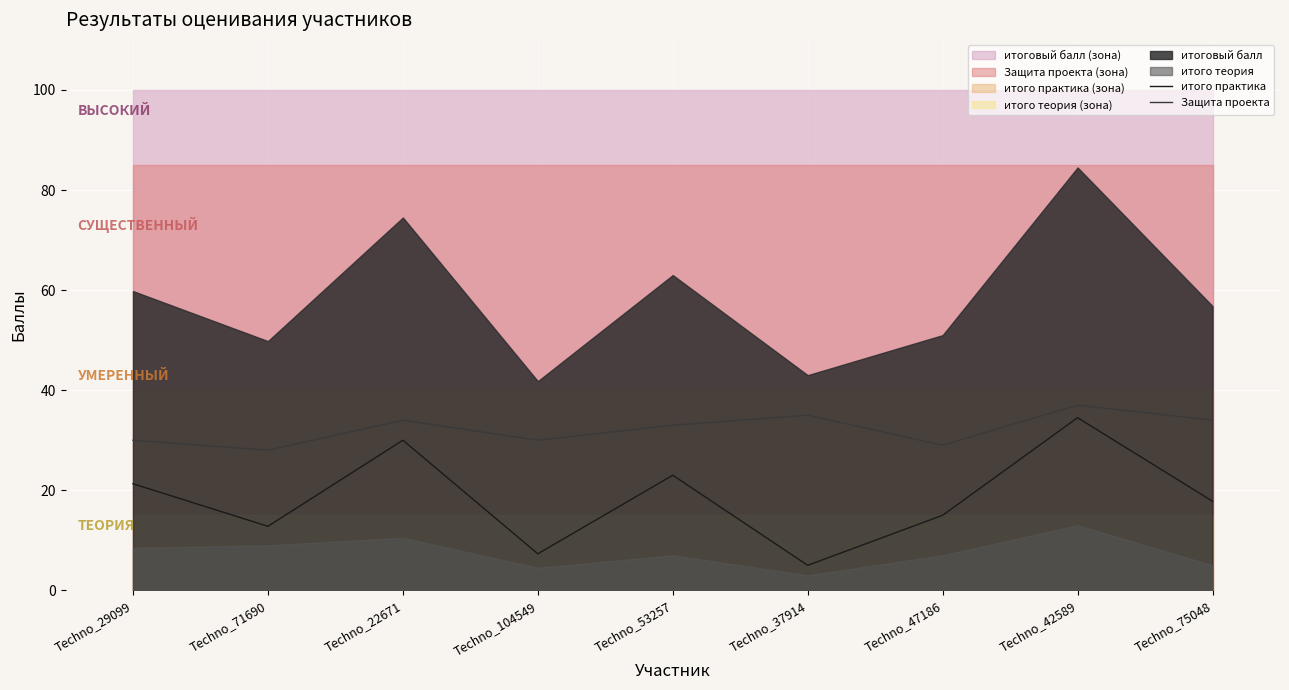

List the labels in order of итого практика value, smallest first.

Techno_37914, Techno_104549, Techno_71690, Techno_47186, Techno_75048, Techno_29099, Techno_53257, Techno_22671, Techno_42589